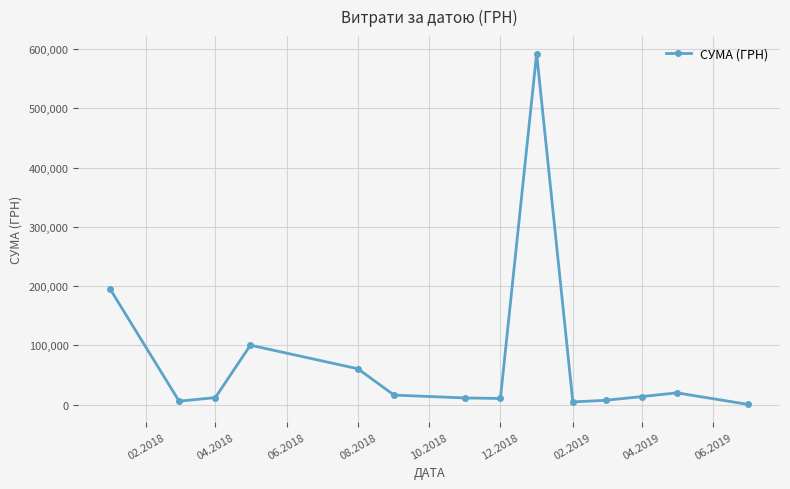

What is the sum of all values?

1049532.9